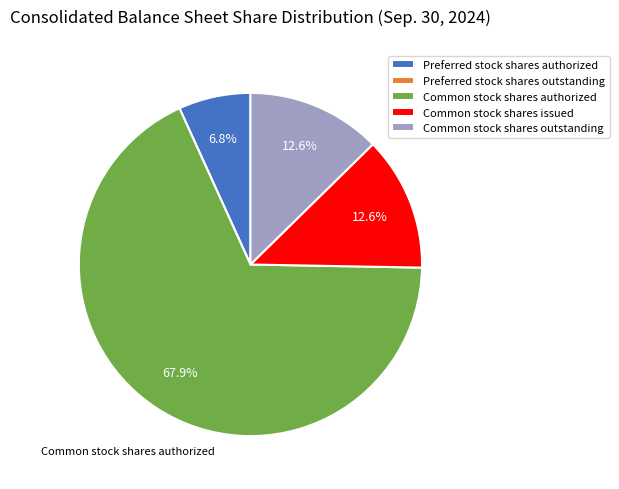

To the nearest percent, what is the average slice percentage?

20%